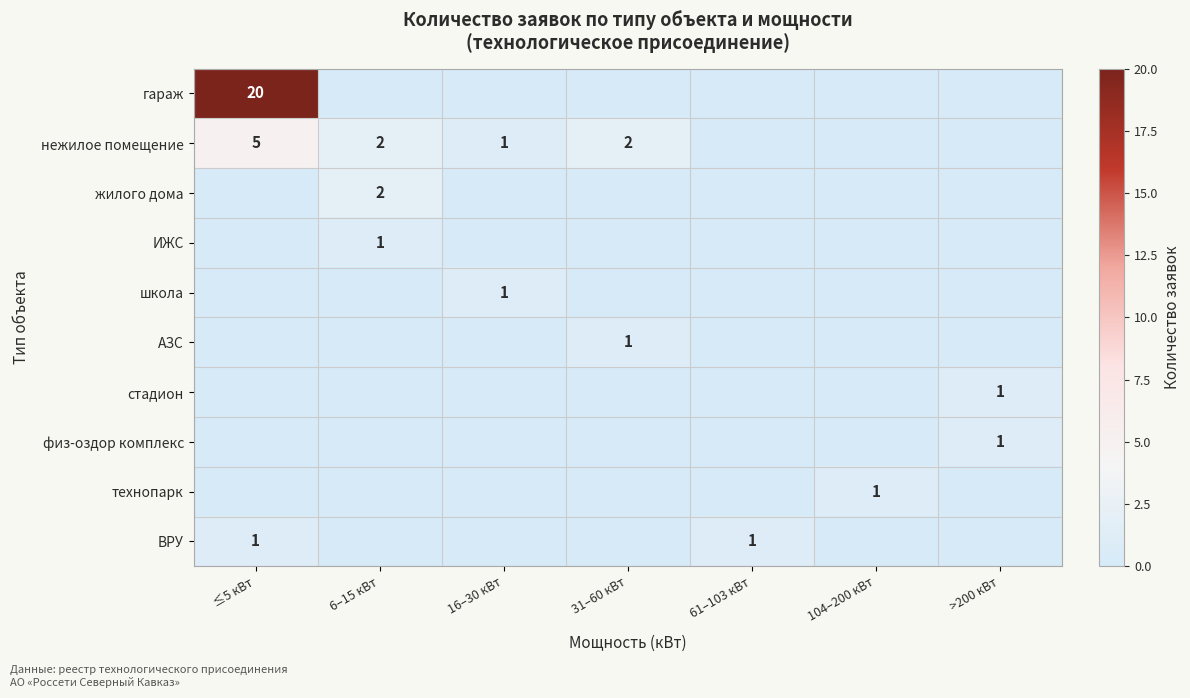

Which has a higher value, 16–30 кВт or ≤5 кВт?

≤5 кВт